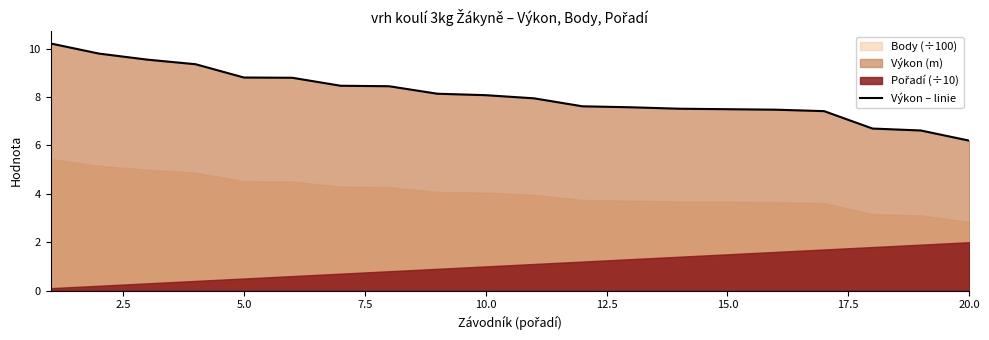

What is the sum of all values?

162.3